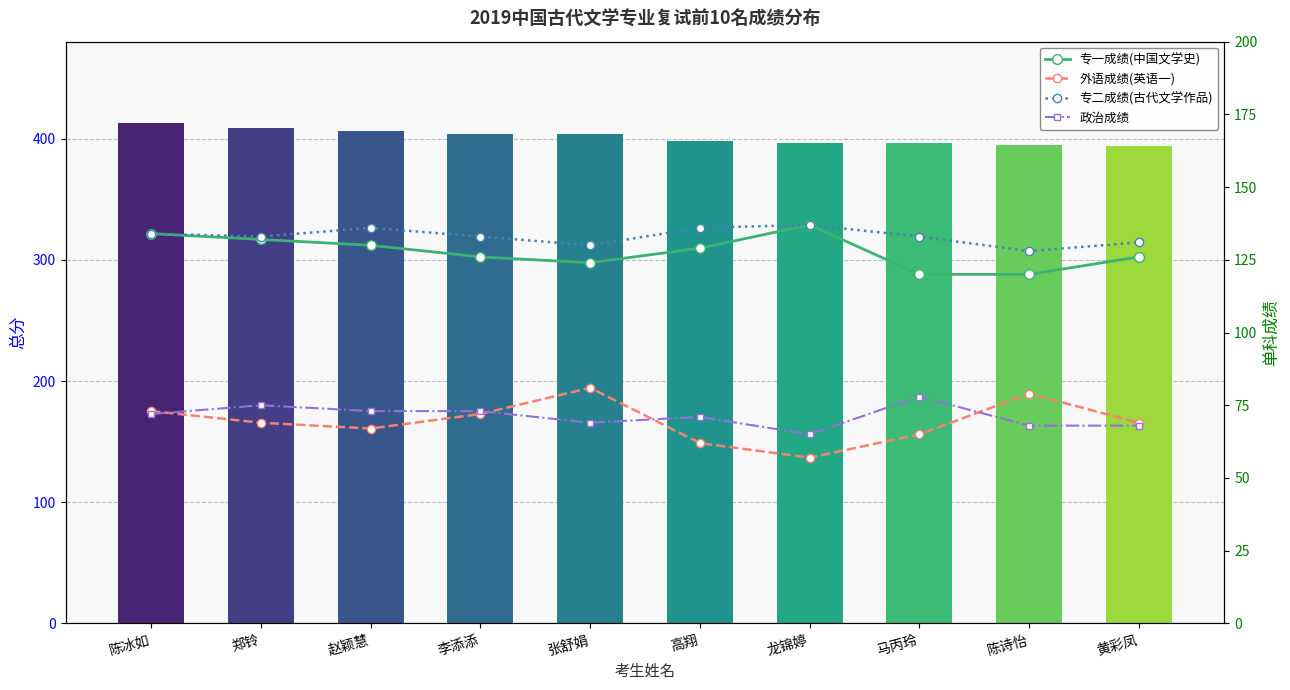

What are all the series names shown in the legend?

总分, 专一成绩(中国文学史), 外语成绩(英语一), 专二成绩(古代文学作品), 政治成绩